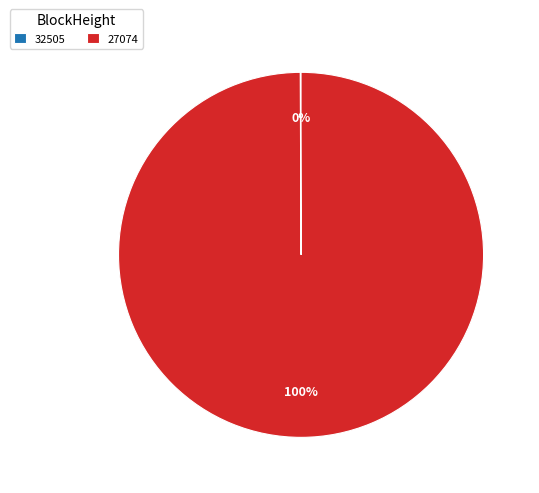

True or false: 27074 accounts for 100% of the total.

True